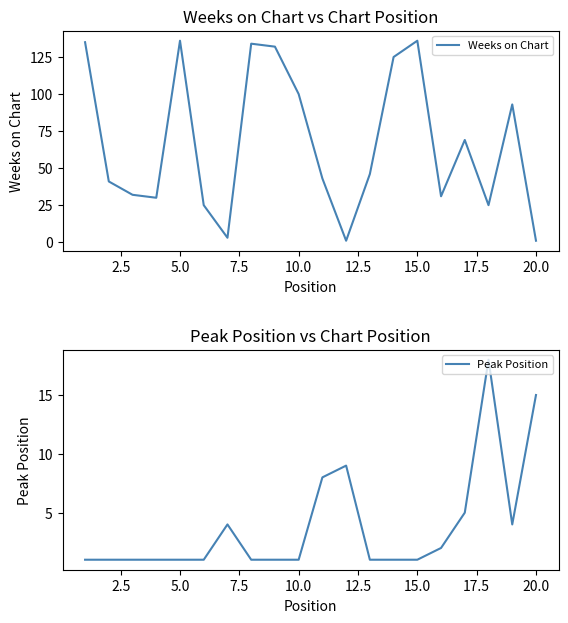

The Weeks on Chart series shows 100 at 10.0. True or false?

True